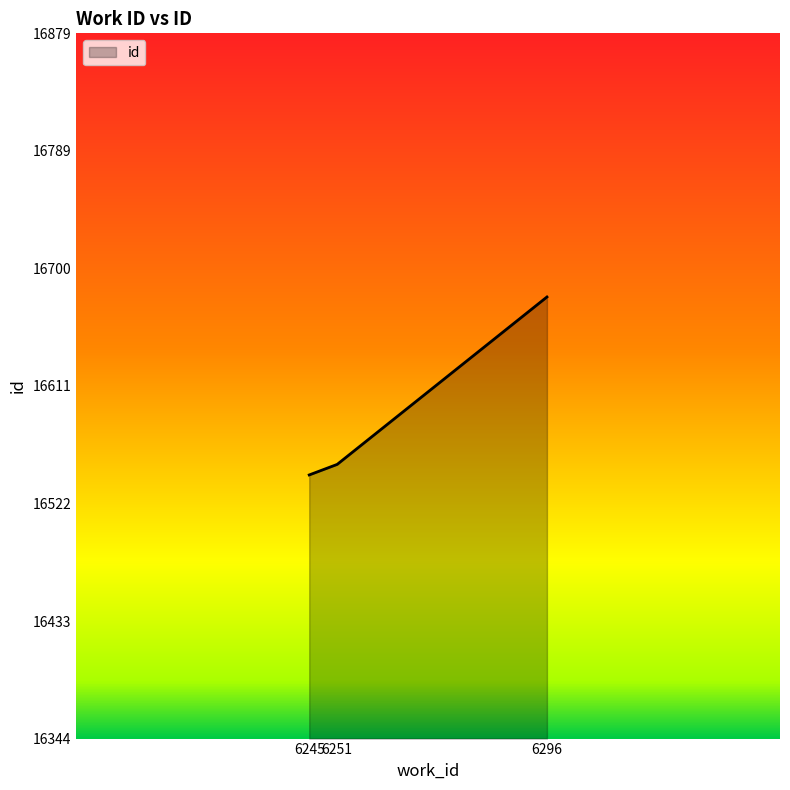

Reading right to left, transcribe all the data shown in this chart.

6296=16679	6251=16552	6245=16544